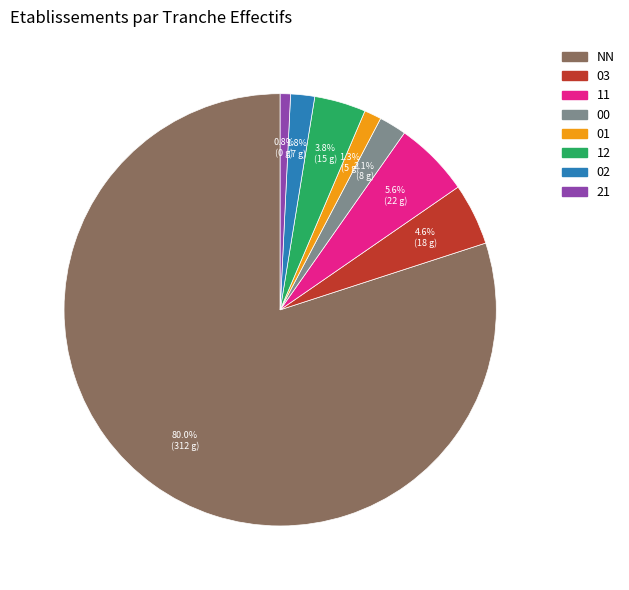

To the nearest percent, what is the average slice percentage?

12%